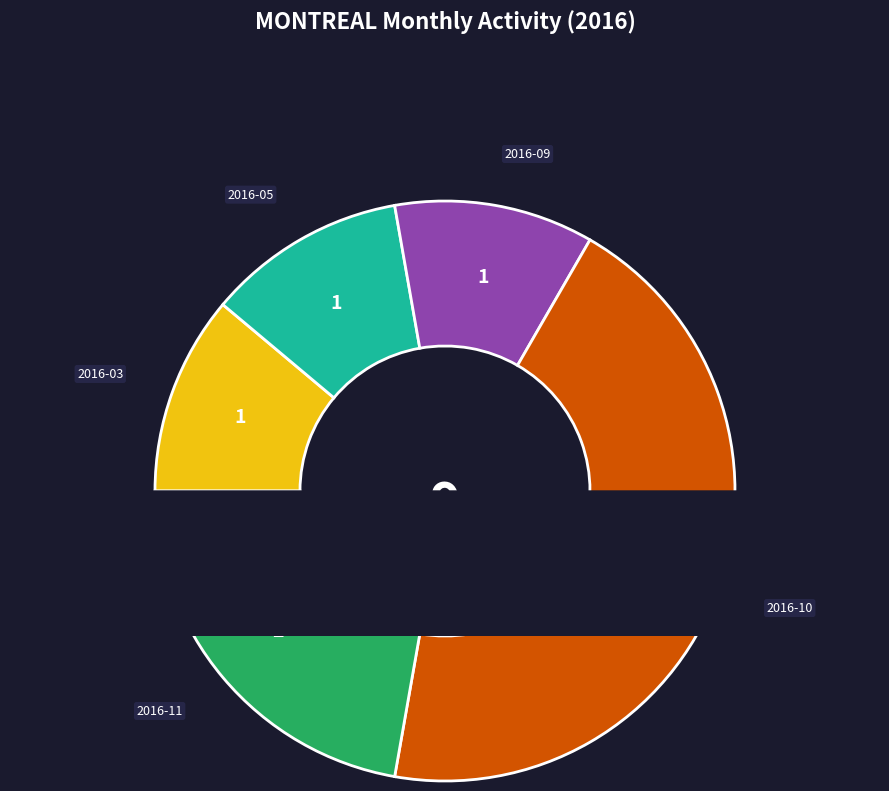

The 2016-07 slice represents 7% of the pie. True or false?

False